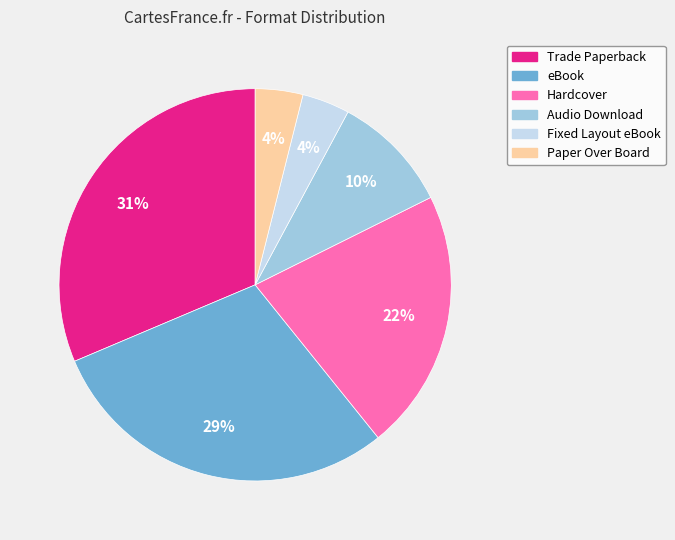

The Hardcover slice represents 33% of the pie. True or false?

False